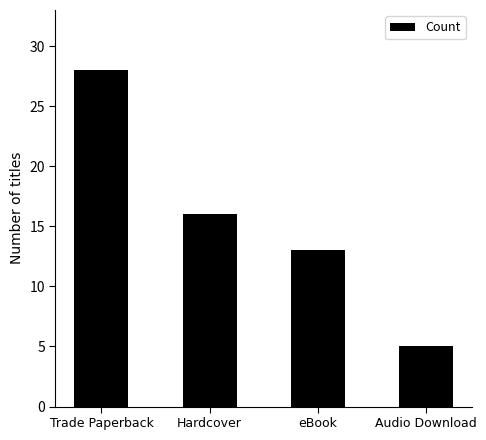

Reading right to left, transcribe all the data shown in this chart.

Audio Download=5	eBook=13	Hardcover=16	Trade Paperback=28